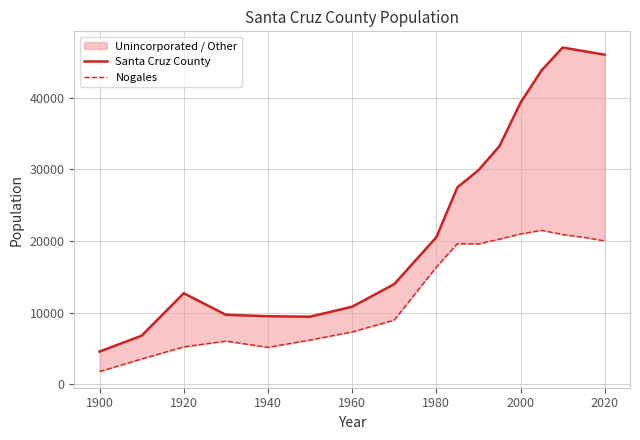

What is the greatest value displayed?

47000.0